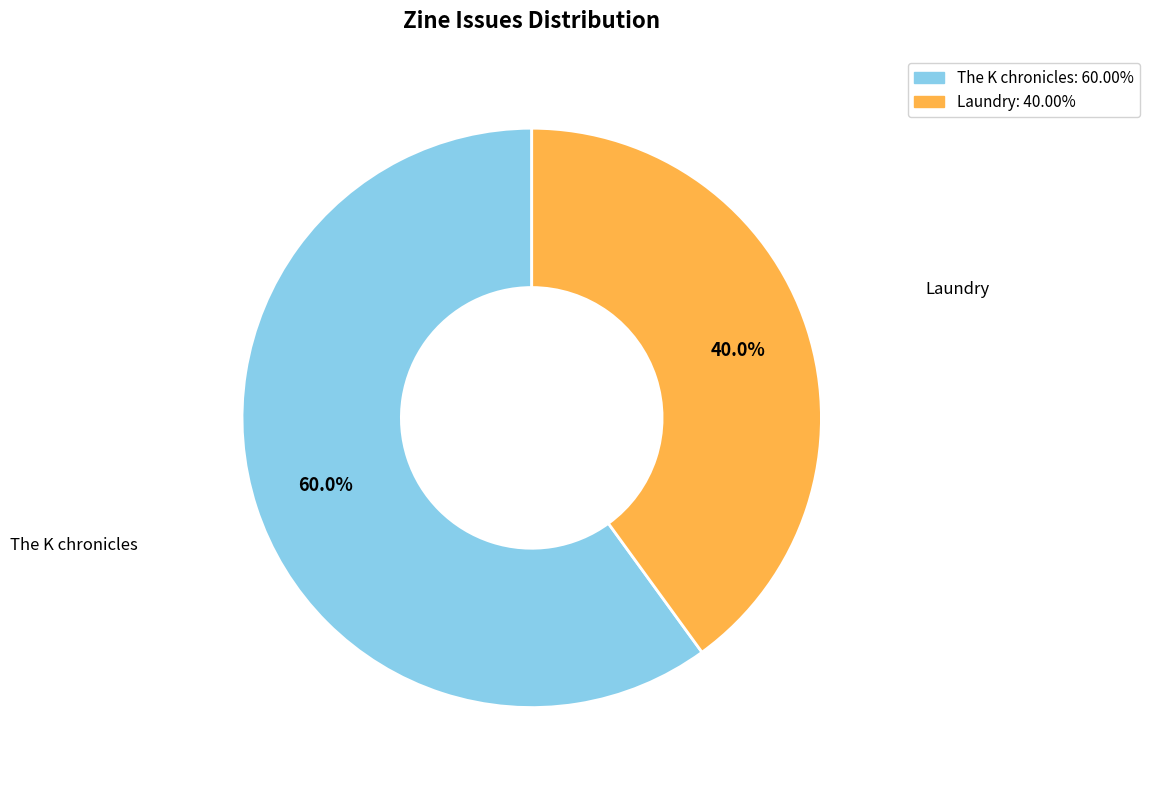

What is the total percentage of The K chronicles and Laundry?

100.0%